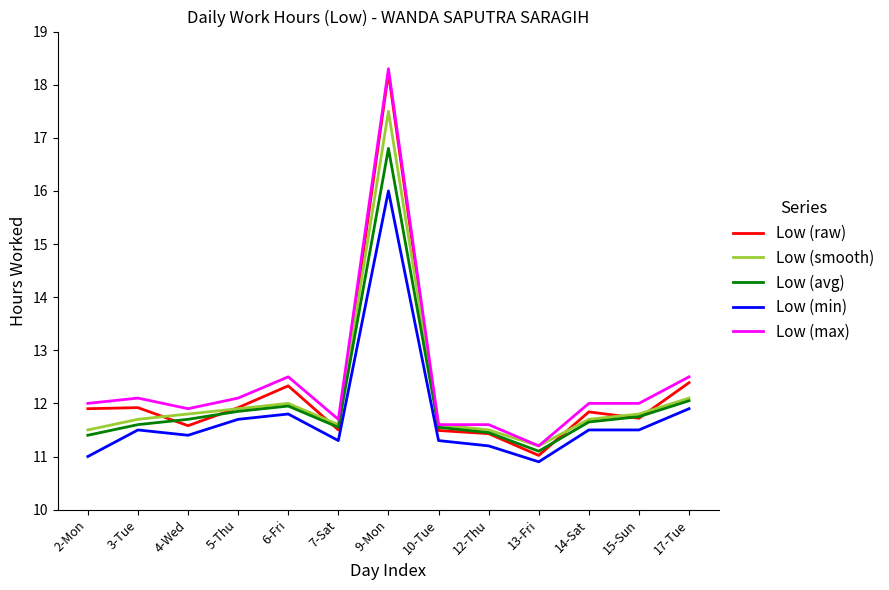

Which series has the largest range (max minus min)?

Low (raw)